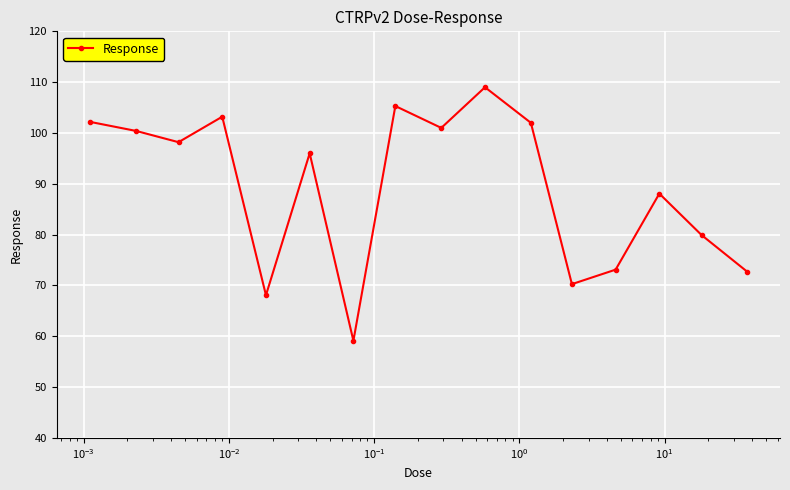

True or false: there are more than 2 points higher than both neighbors.

True